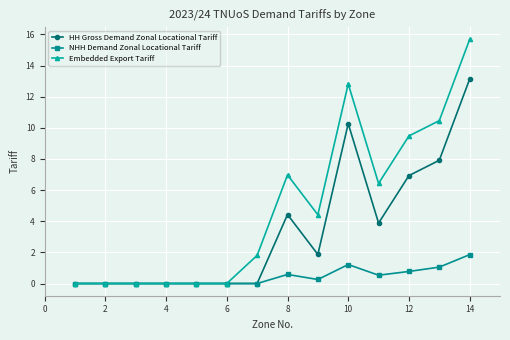

Rank the series by their average value, from lowest to highest.

NHH Demand Zonal Locational Tariff, HH Gross Demand Zonal Locational Tariff, Embedded Export Tariff